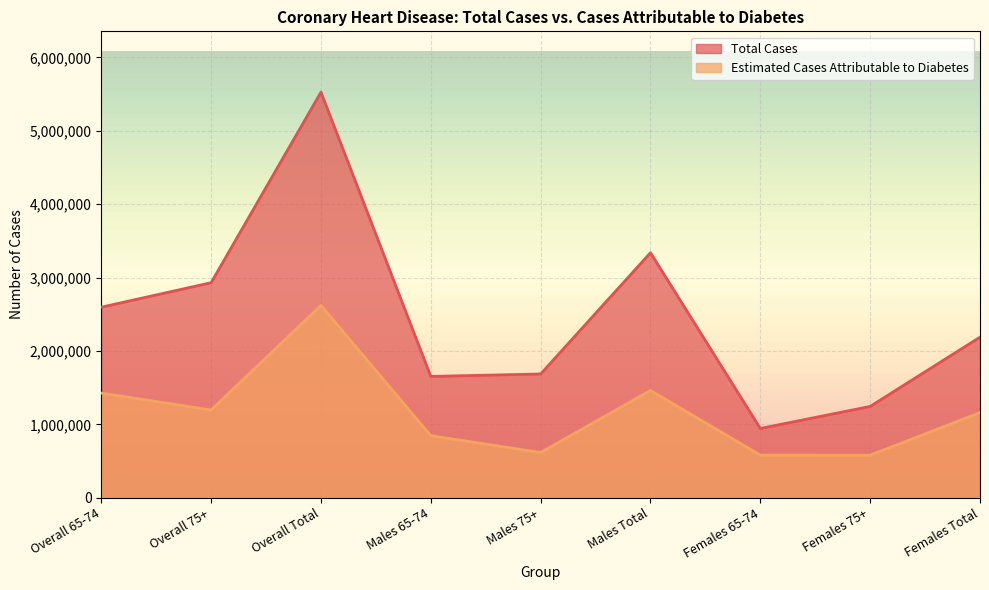

Which category has the highest value in the Estimated Cases Attributable to Diabetes series?

Overall Total